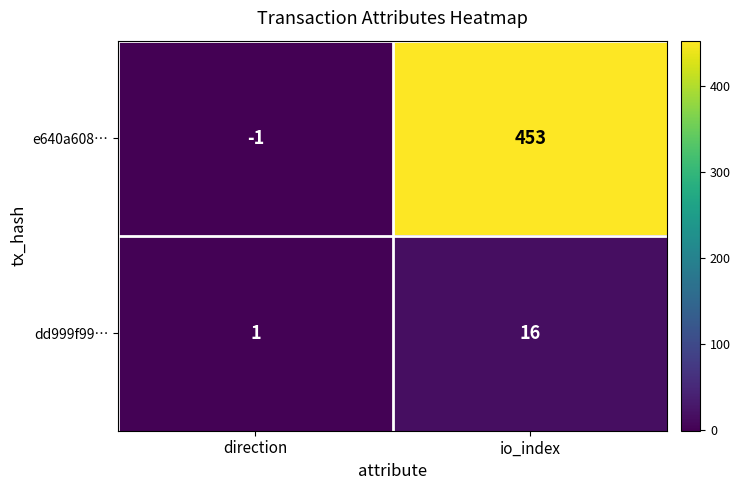

How many data points in e640a608… are less than 453?

1